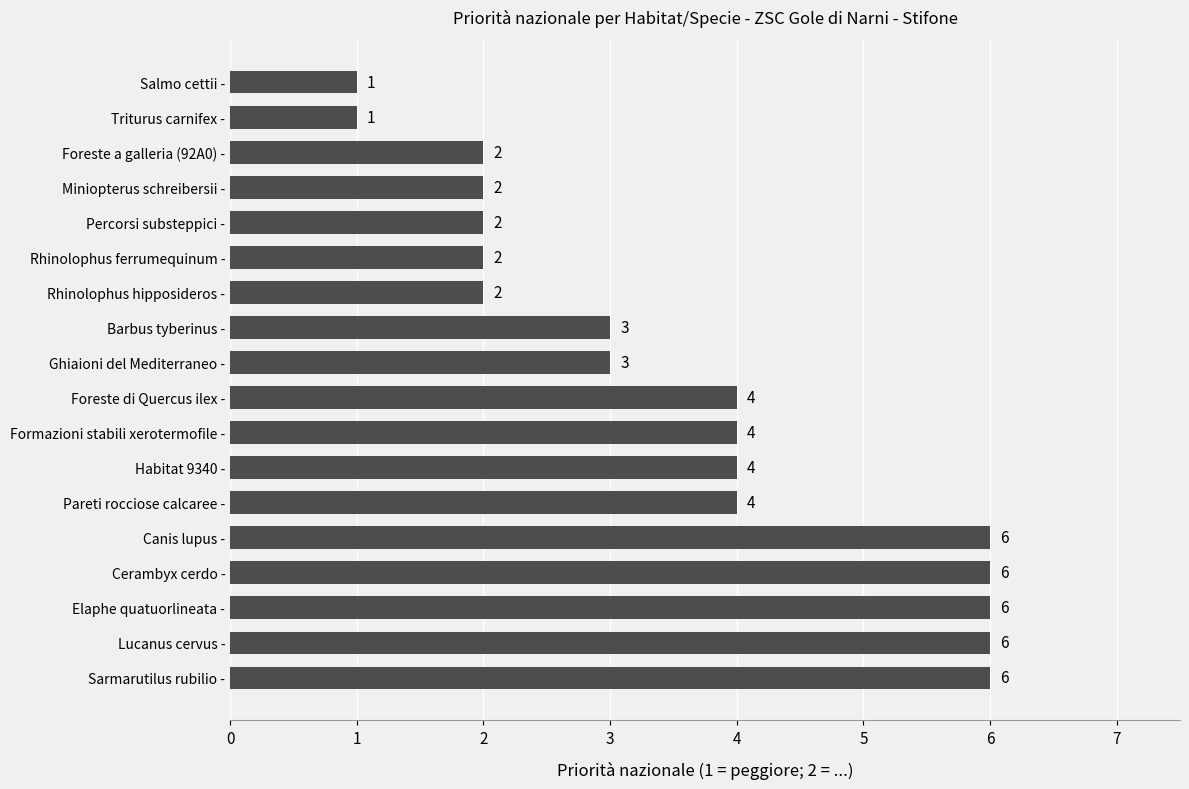

True or false: the data shows 6 at Sarmarutilus rubilio -.

True